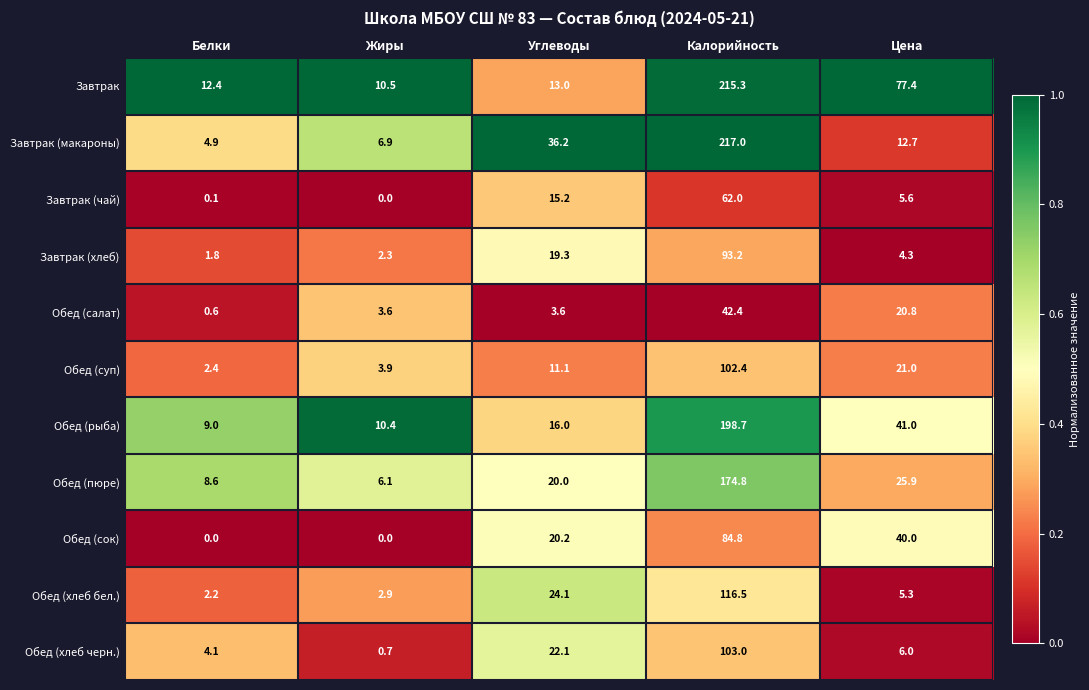

Is it true that Обед (хлеб бел.) equals 4.3 at Жиры?

False